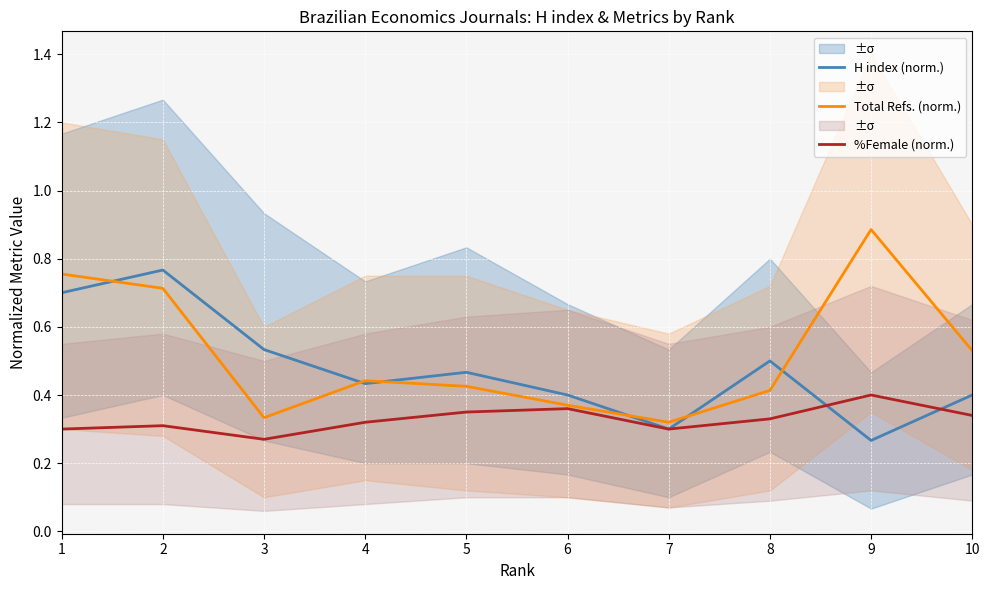

Where is H index (norm.) nearest to the value 0?

9